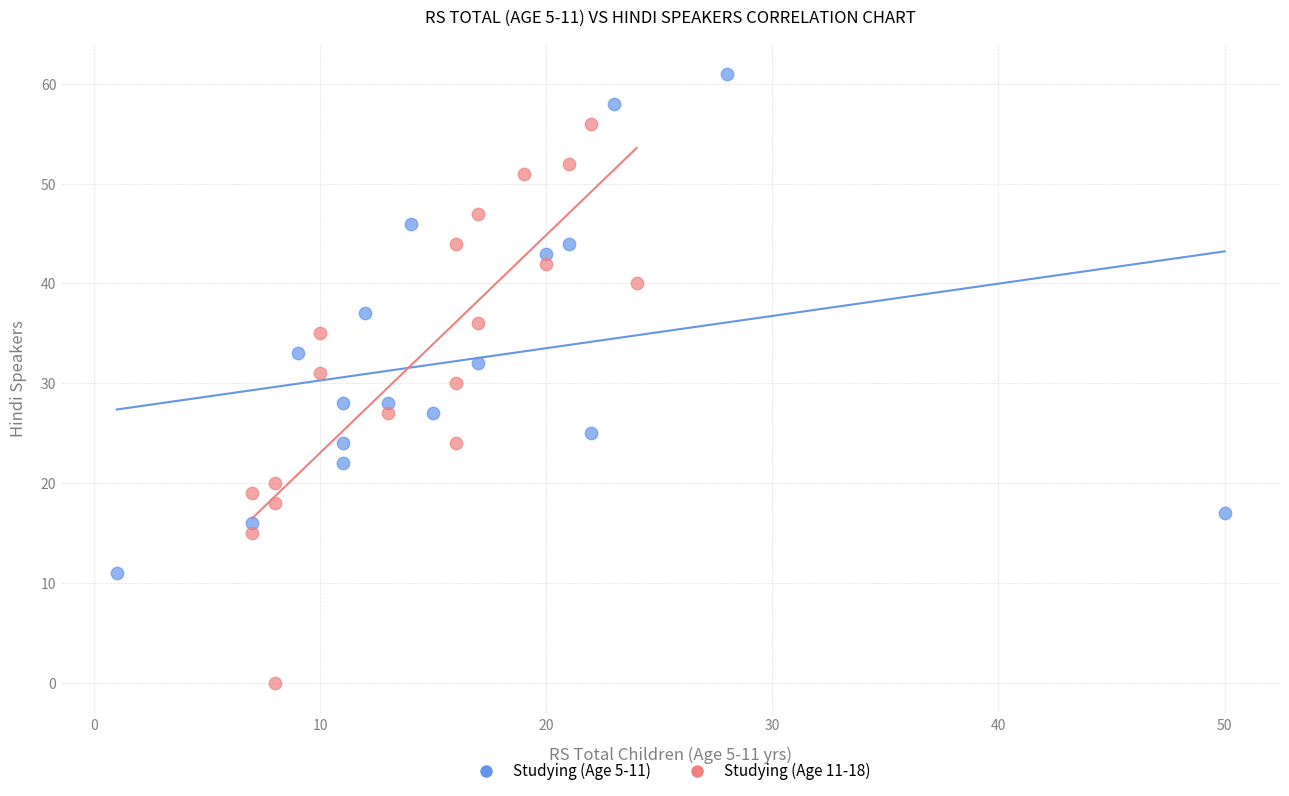

Which series has the widest spread of Y values?

Studying (Age 11-18)